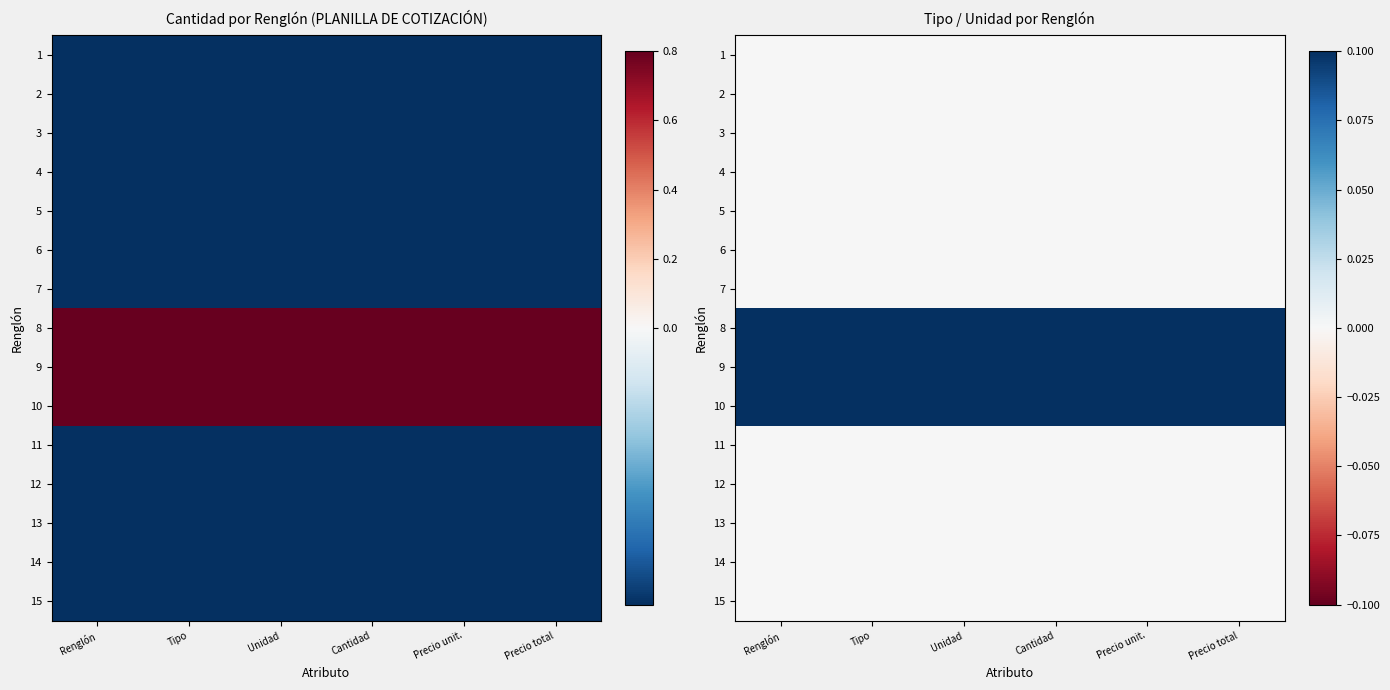

Rank the series at Cantidad from highest to lowest value.

8, 9, 10, 1, 2, 3, 4, 5, 6, 7, 11, 12, 13, 14, 15